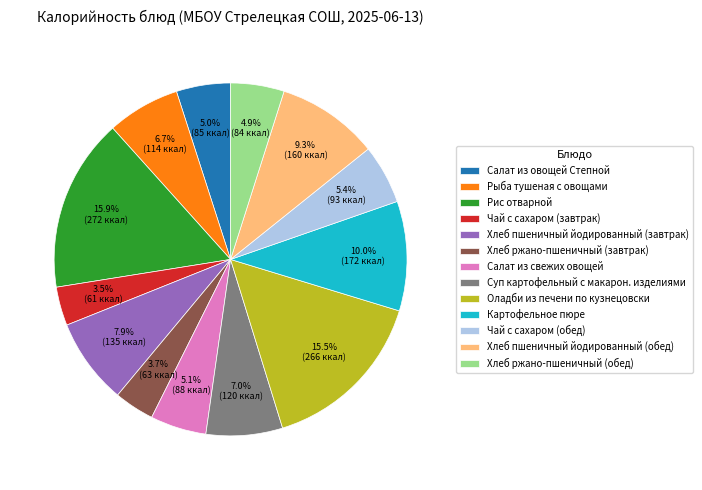

Approximately how many times larger is the value at Суп картофельный с макарон. изделиями compared to Оладби из печени по кузнецовски?

0.5